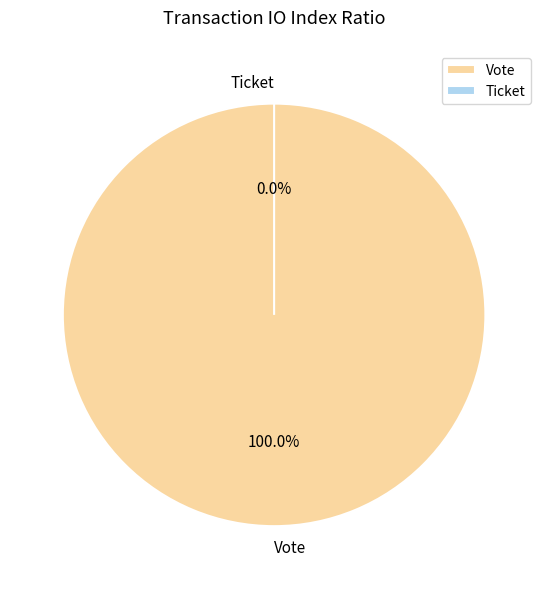

What is the majority slice?

Vote